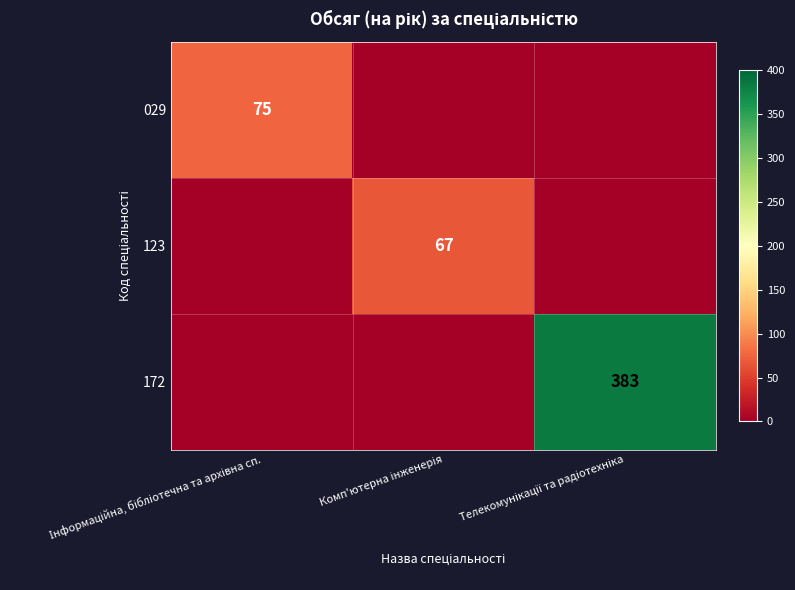

Which category has the lowest value in the 029 series?

Комп'ютерна інженерія